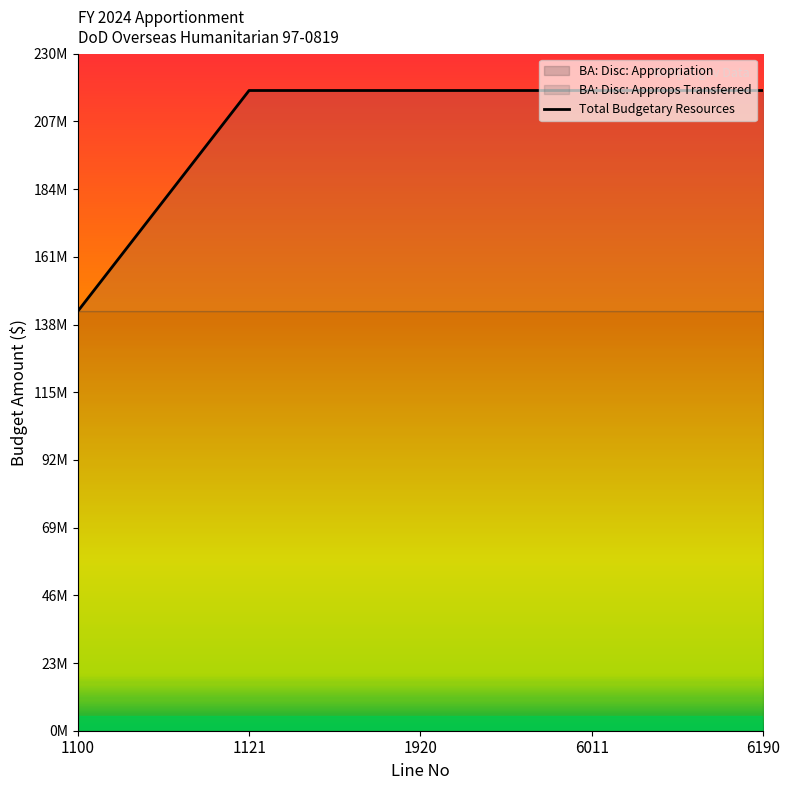

True or false: the data has more than 1 interior local peaks.

False